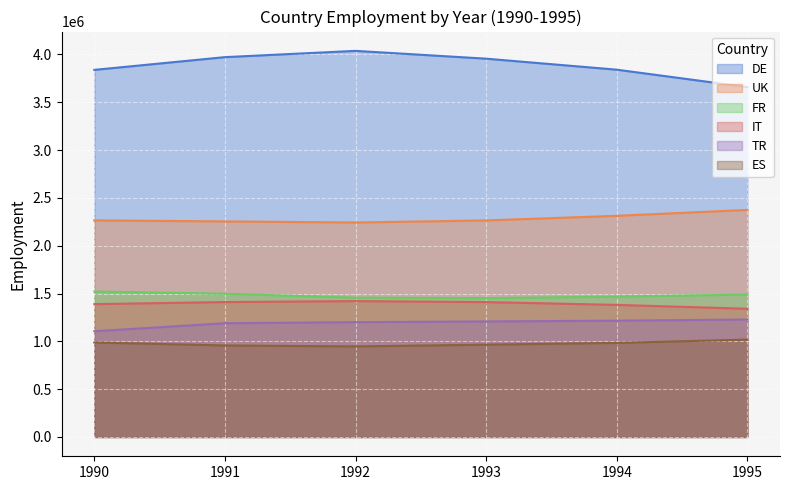

The value of FR at 1993 is 2570087. True or false?

False